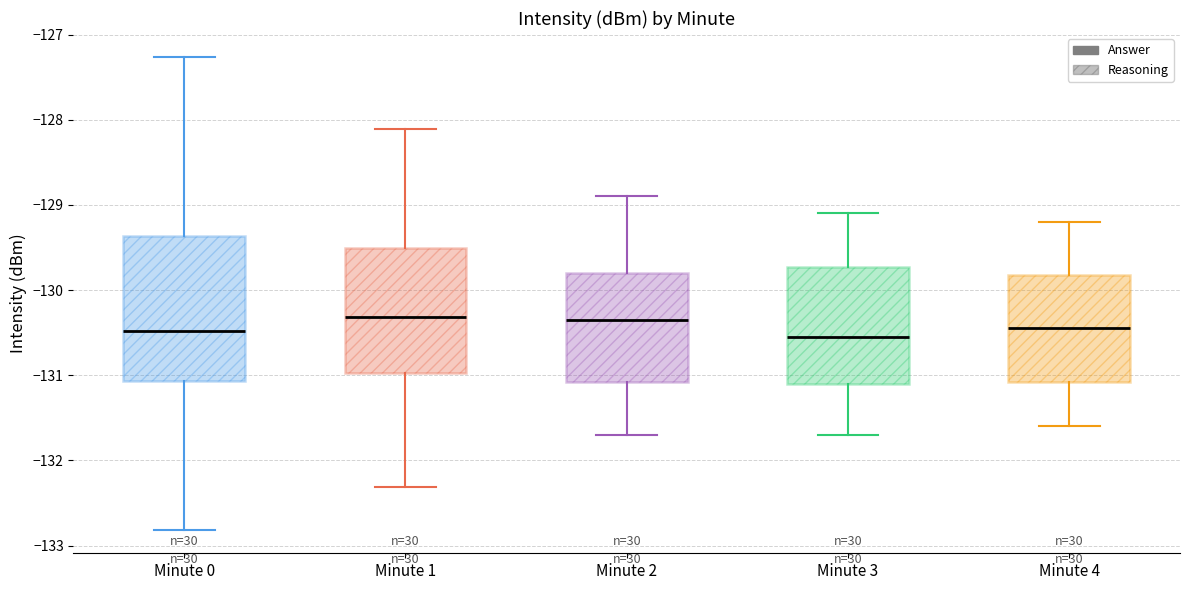

Which box is the tallest, from its lower edge to its upper edge?

Minute 0